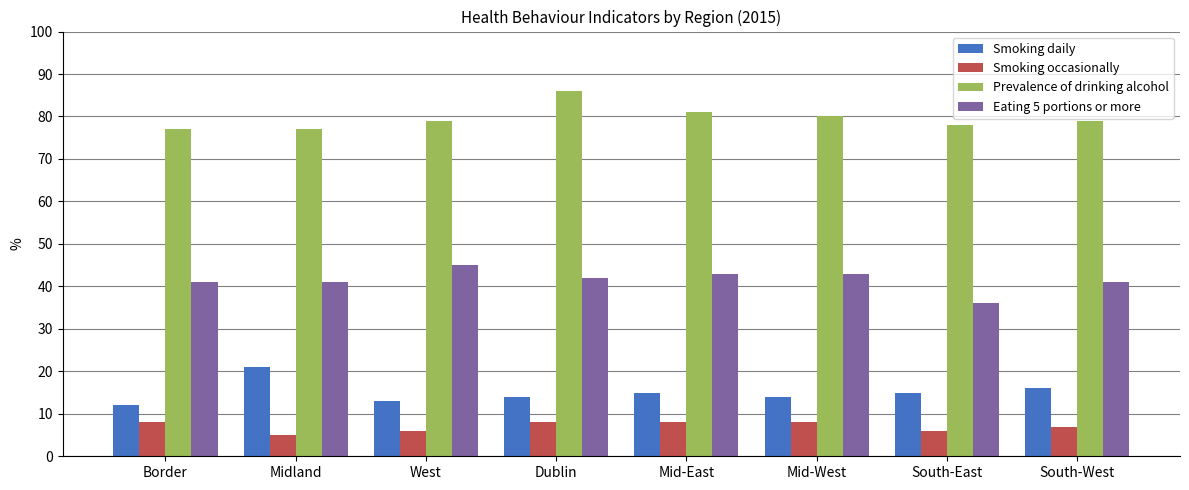

What value does the Eating 5 portions or more series have at South-West?

41